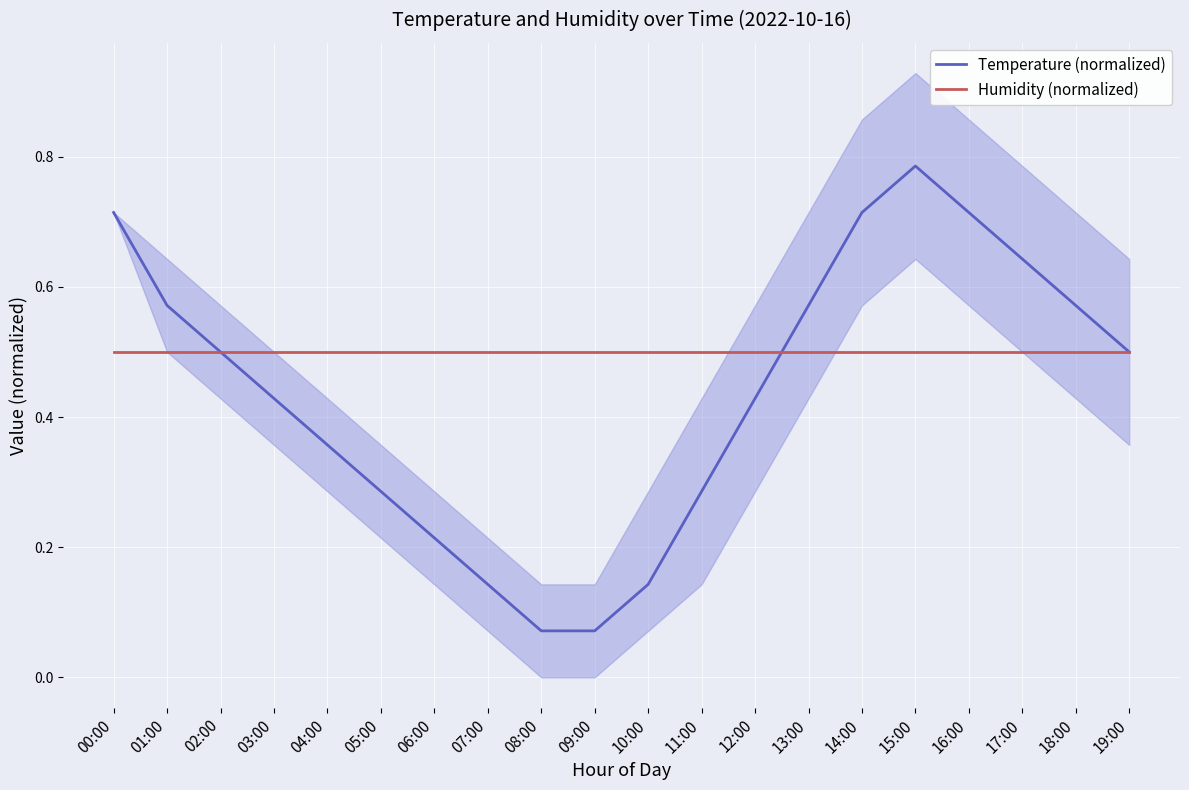

What is the difference between the highest and lowest values at 12:00?

0.1